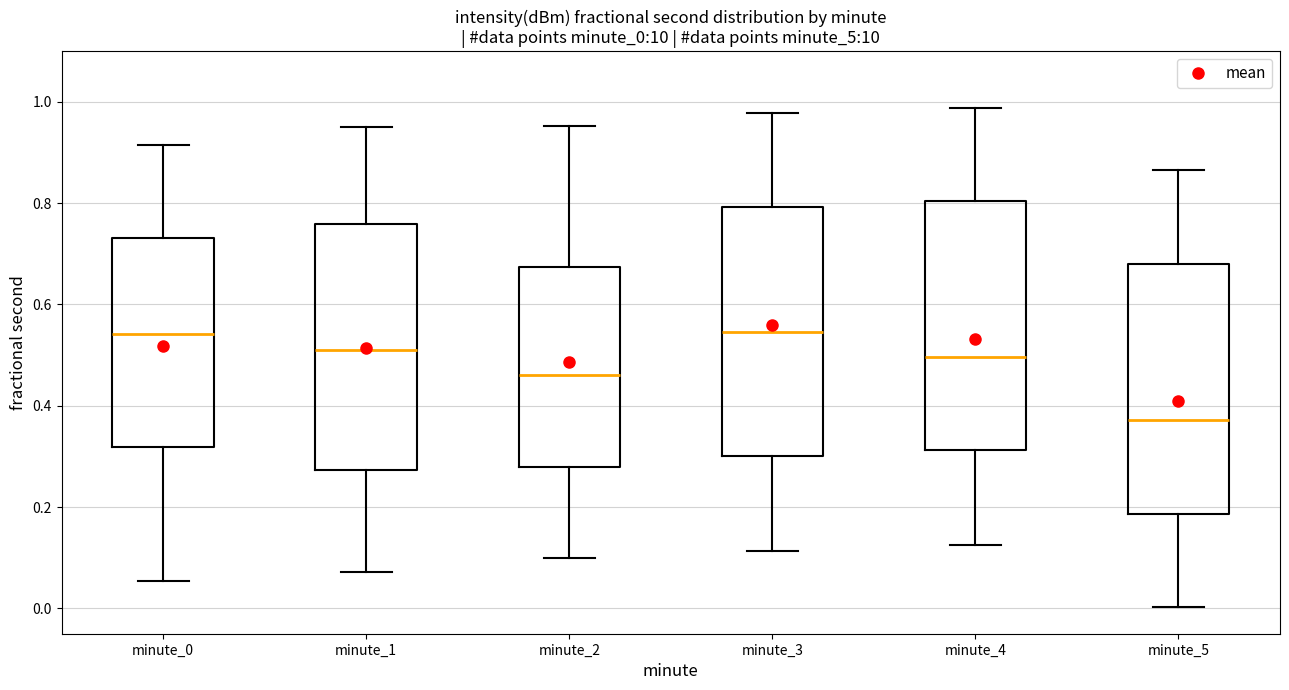

Which box has the lowest median line?

minute_5